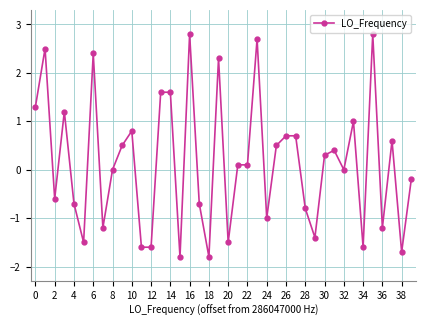

True or false: there are more than 0 points higher than both neighbors.

True